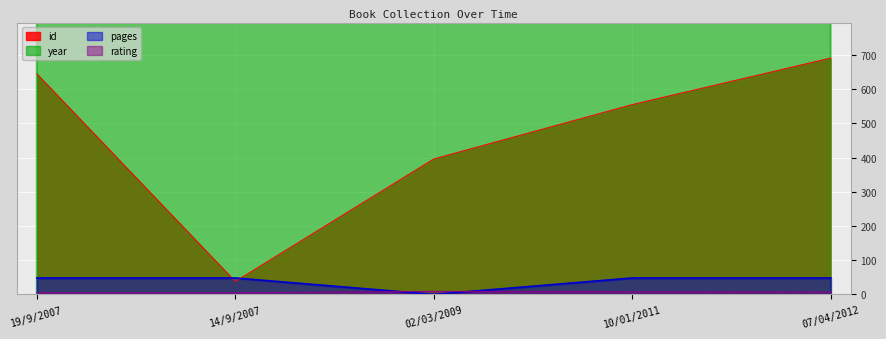

At which category does rating reach its first local peak?

02/03/2009